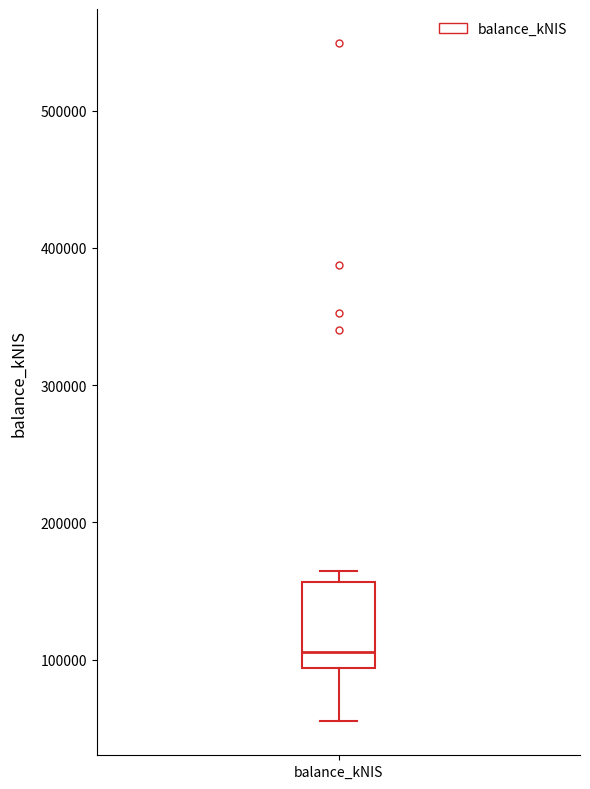

Where is the lower edge of the box for balance_kNIS on the y-axis? The values are not printed on the chart, so give them approximately, as read against the axis.

90000